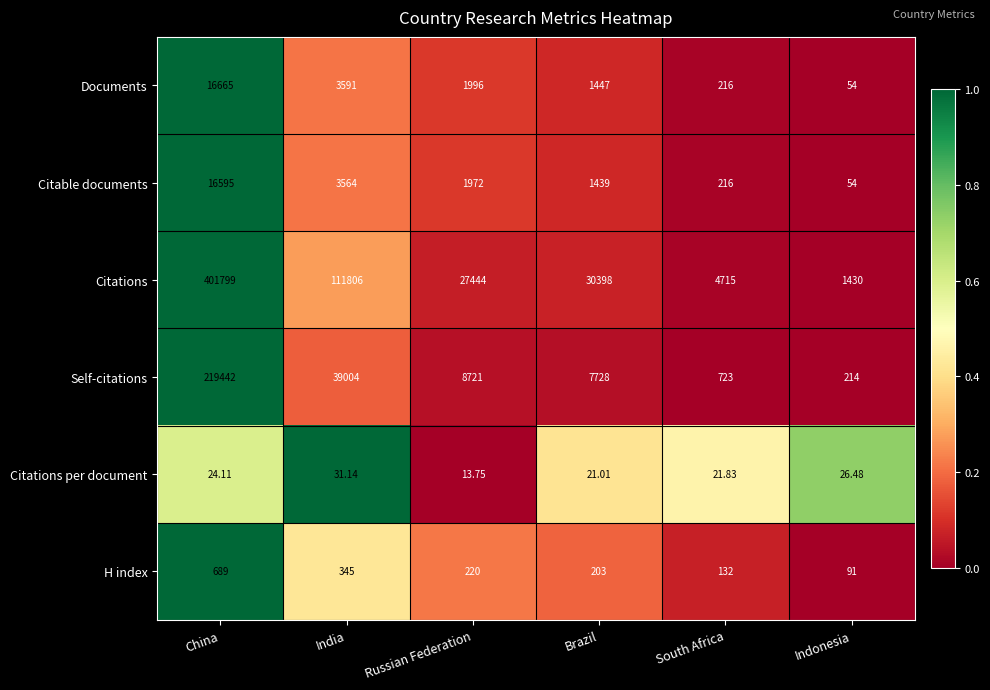

At which category is the sum across all series the highest?

China